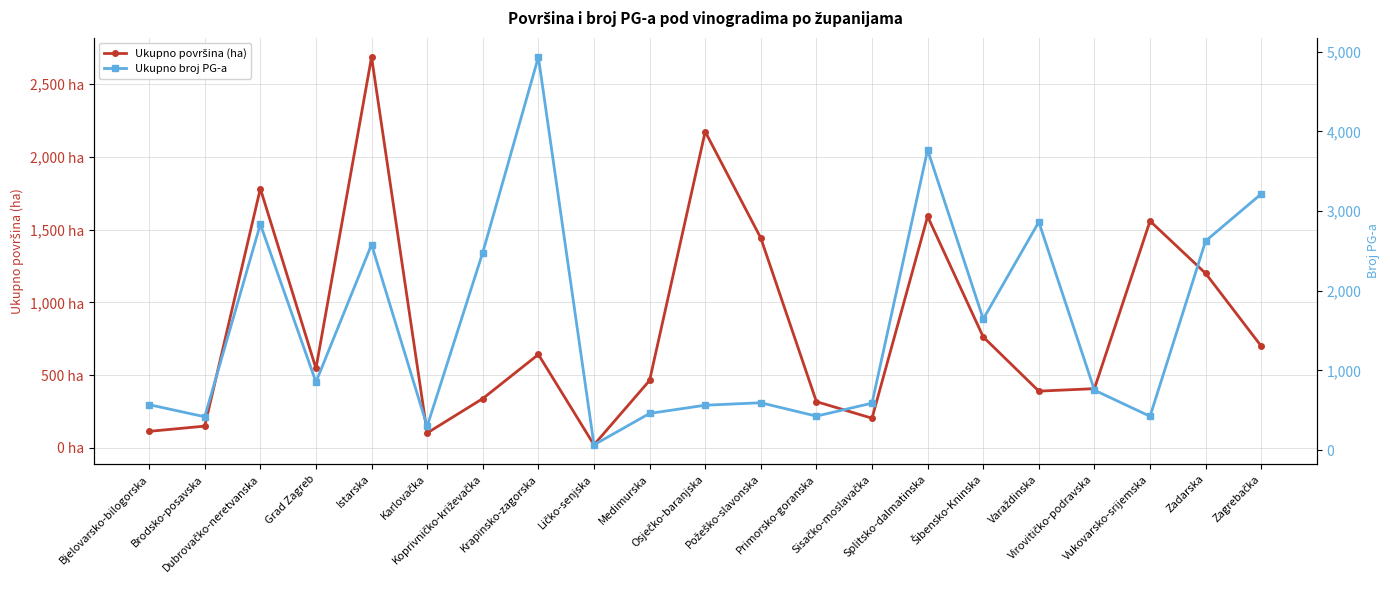

Which category has the lowest value across all series?

Ličko-senjska